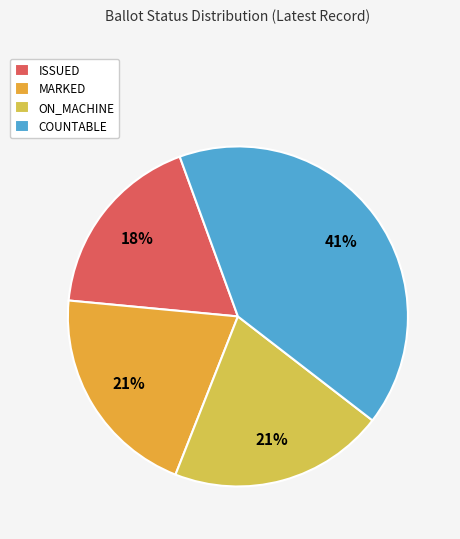

What is the largest slice in the pie chart?

COUNTABLE